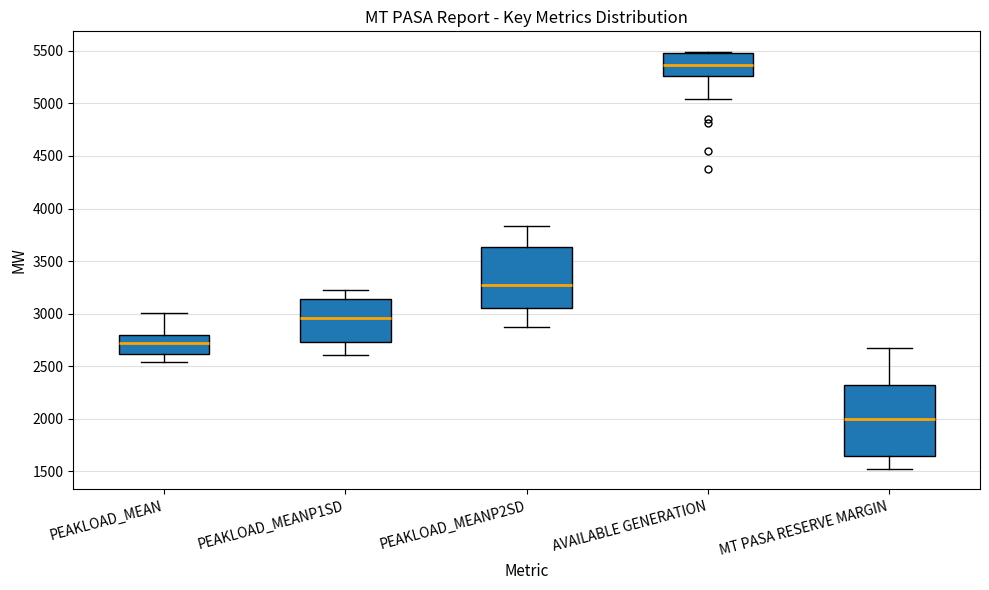

Reading left to right, transcribe this box plot: for each box, give where its median line is, the range the box spans, and where its two whiskers end, as read against the y-axis. The values are not printed on the chart, so give them approximately, as read against the axis.

PEAKLOAD_MEAN: median 2700, box 2600 to 2800, whiskers 2550 to 3000
PEAKLOAD_MEANP1SD: median 2950, box 2750 to 3150, whiskers 2600 to 3250
PEAKLOAD_MEANP2SD: median 3250, box 3050 to 3650, whiskers 2850 to 3850
AVAILABLE GENERATION: median 5350, box 5250 to 5500, whiskers 5050 to 5500
MT PASA RESERVE MARGIN: median 2000, box 1650 to 2300, whiskers 1550 to 2700